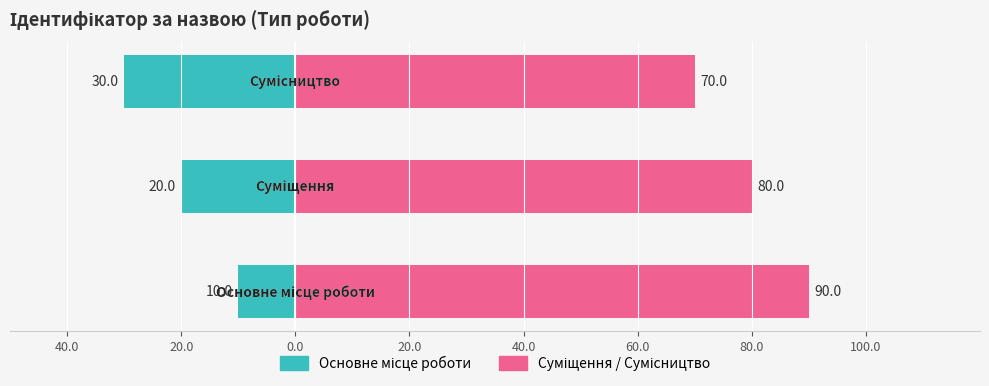

What is the minimum value shown in the chart?

-30